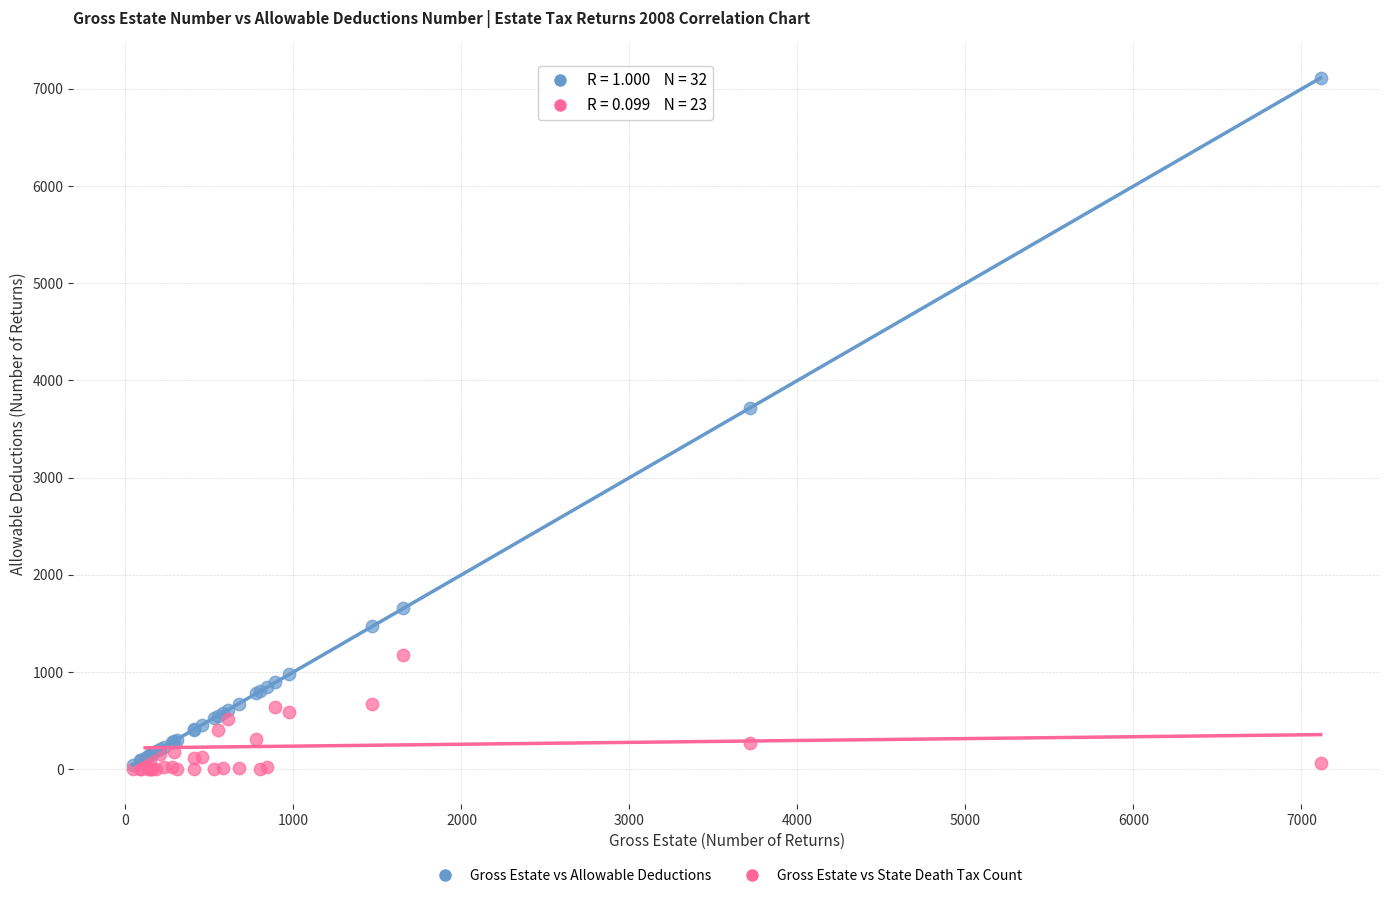

Across all series, what Y value is closest to 3556?

3717